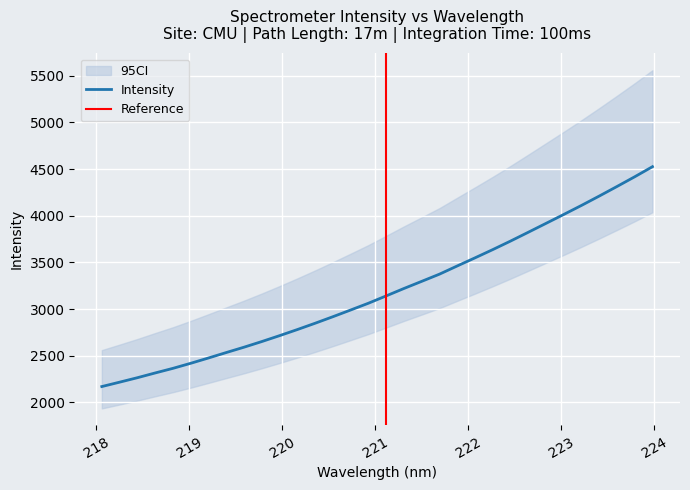

Which has a higher value, 222.6447 or 223.408?

223.408